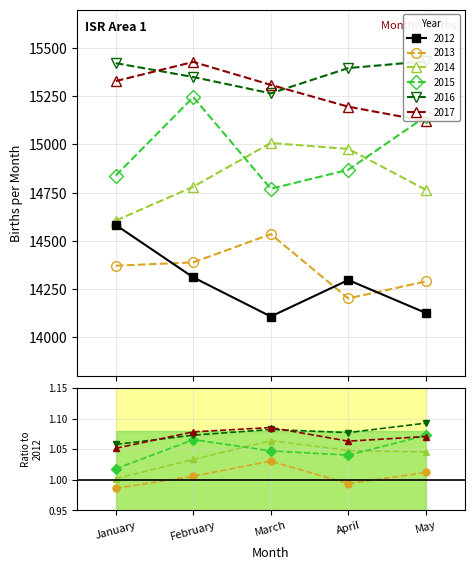

What are all the series names shown in the legend?

2012, 2013, 2014, 2015, 2016, 2017